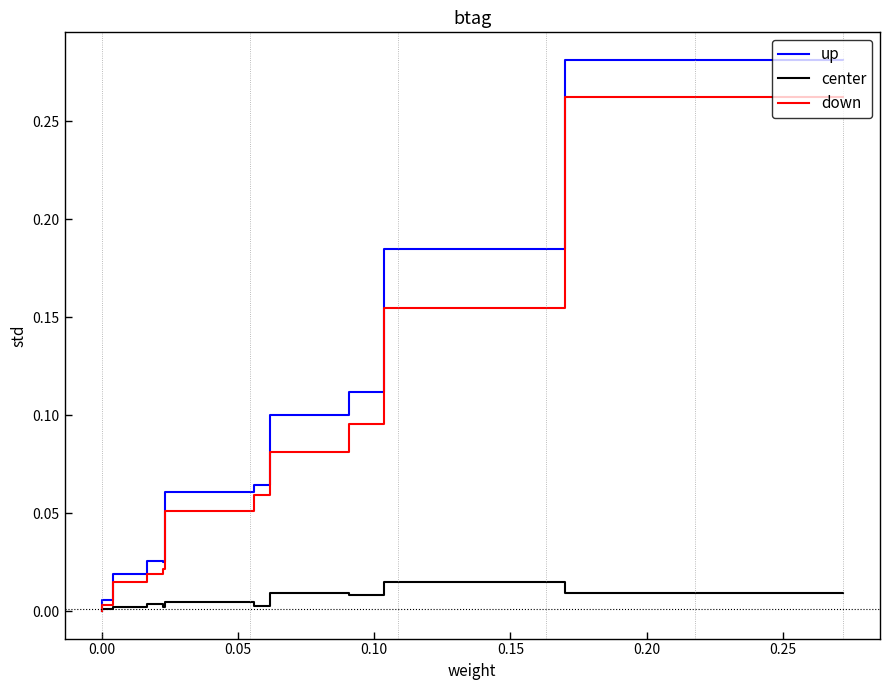

What is the value of the down point at the 5th from the left?

0.1